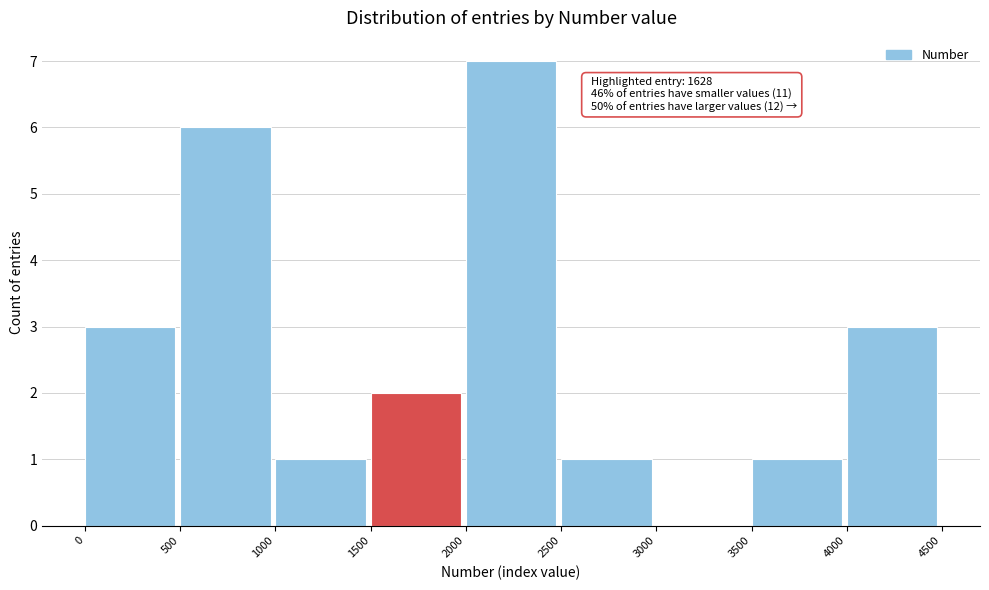

Over which range of the x-axis is the bar tallest?

2000 to 2500